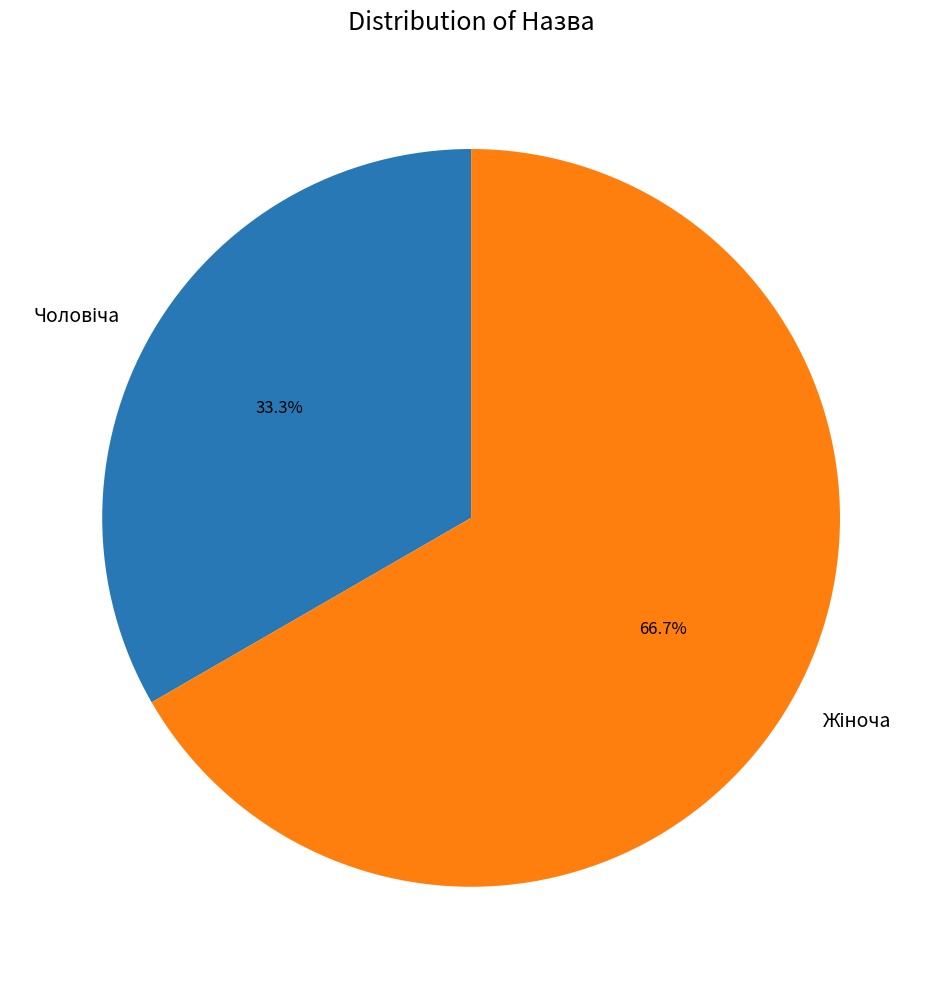

Is there a majority slice in this chart?

Yes